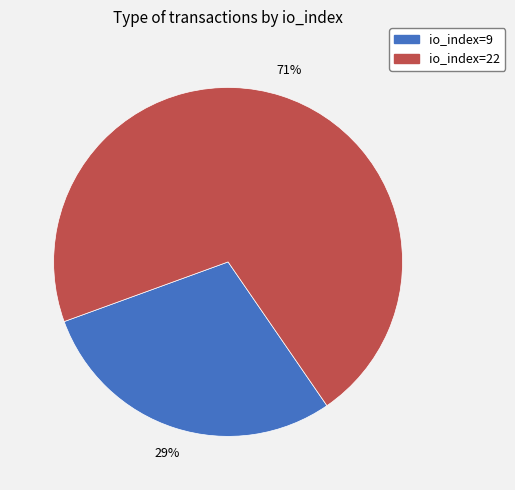

What is the largest slice in the pie chart?

io_index=22